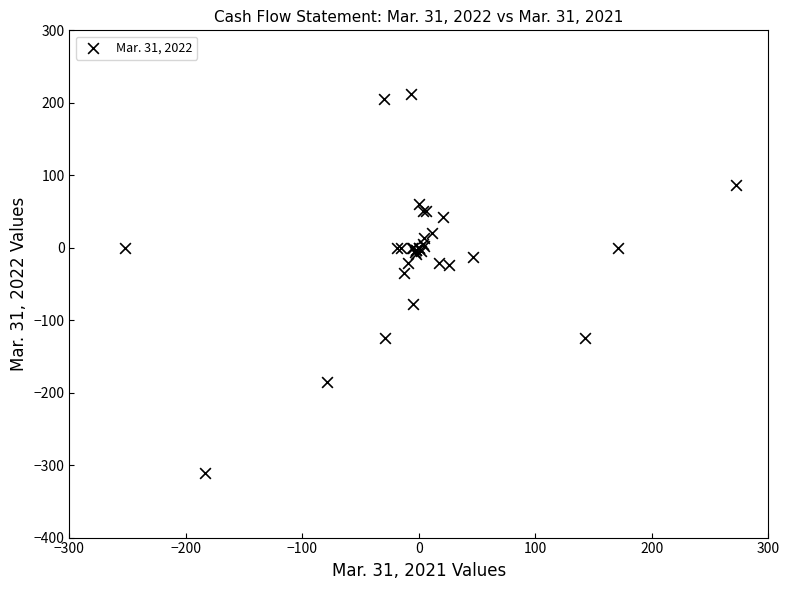

What Y value in the scatter plot is closest to -49?

-34.3